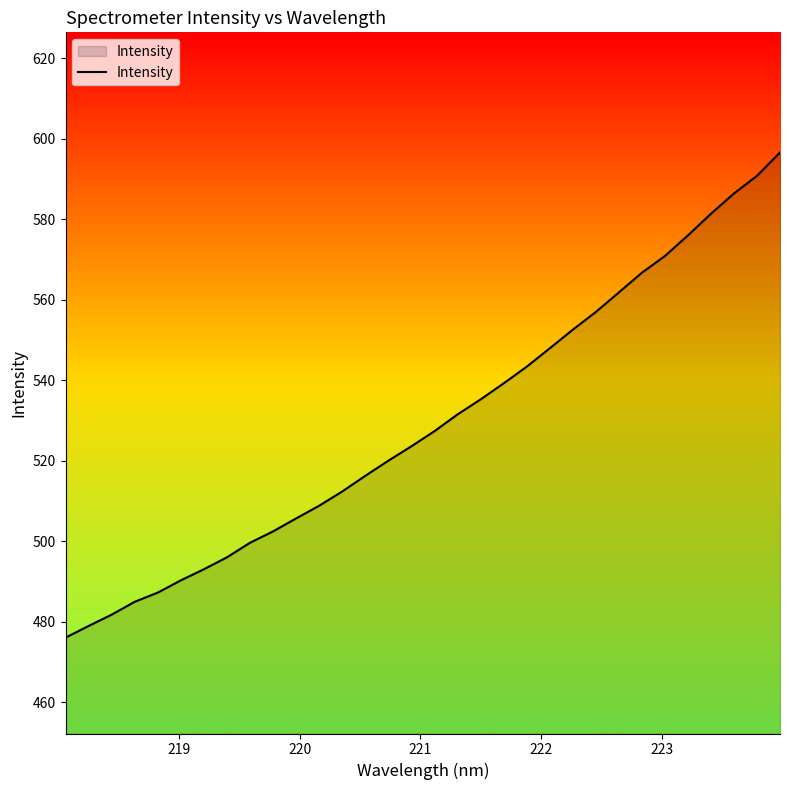

What is the minimum value shown in the chart?

476.1